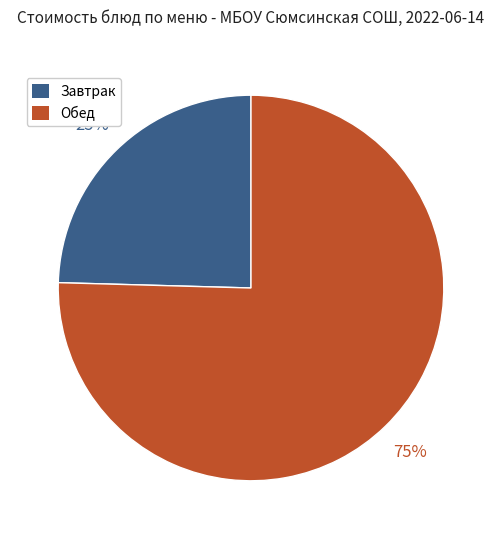

To the nearest percent, what is the average slice percentage?

50%